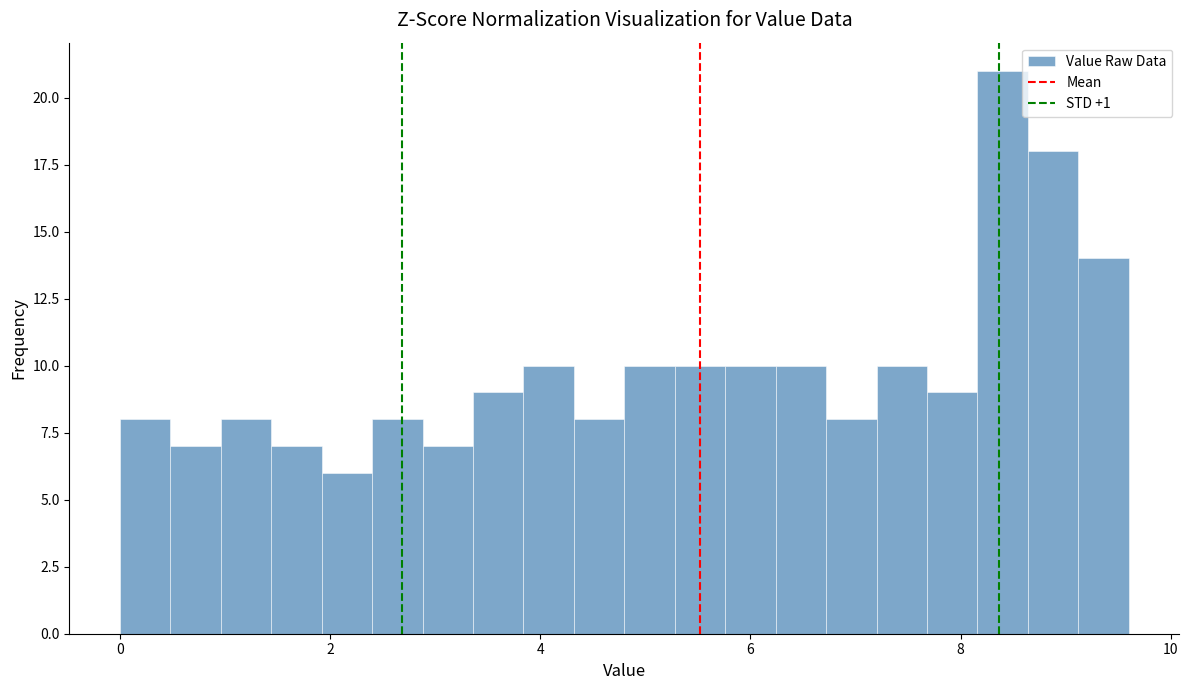

Around what value on the x-axis is the tallest bar? Give the approximate position of its centre, as read against the axis.

8.4